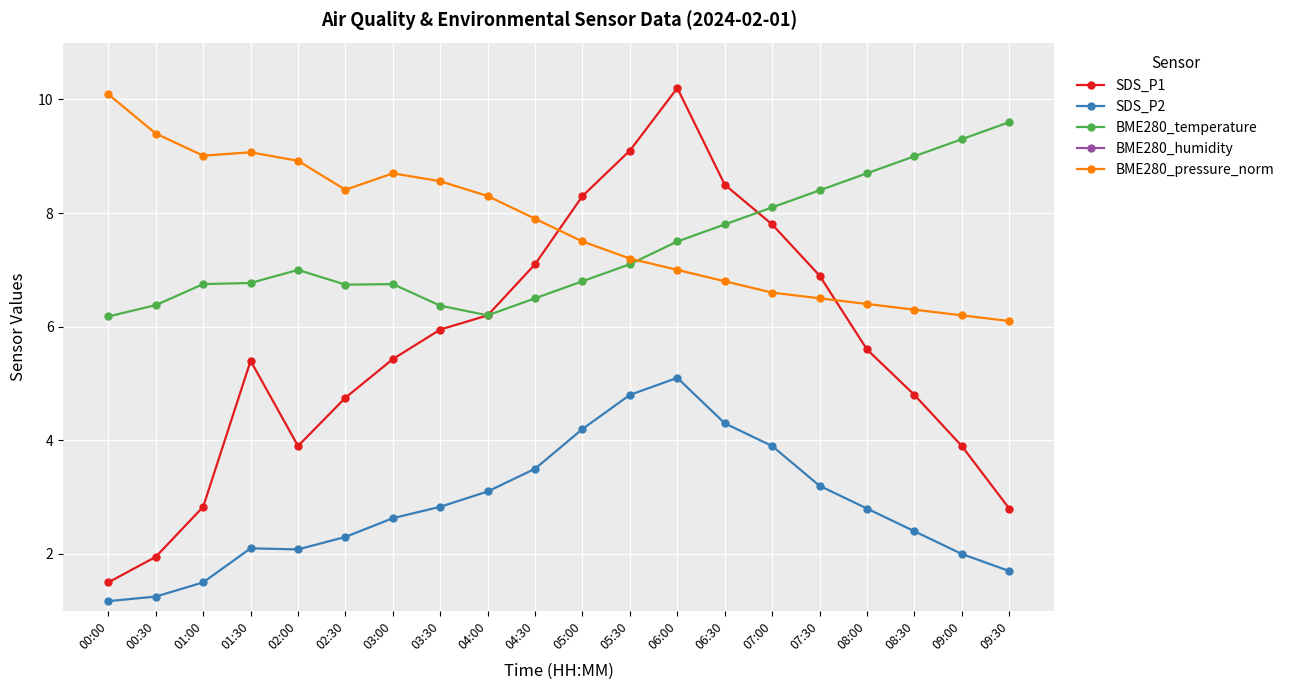

Which label corresponds to the smallest value in the chart?

00:00